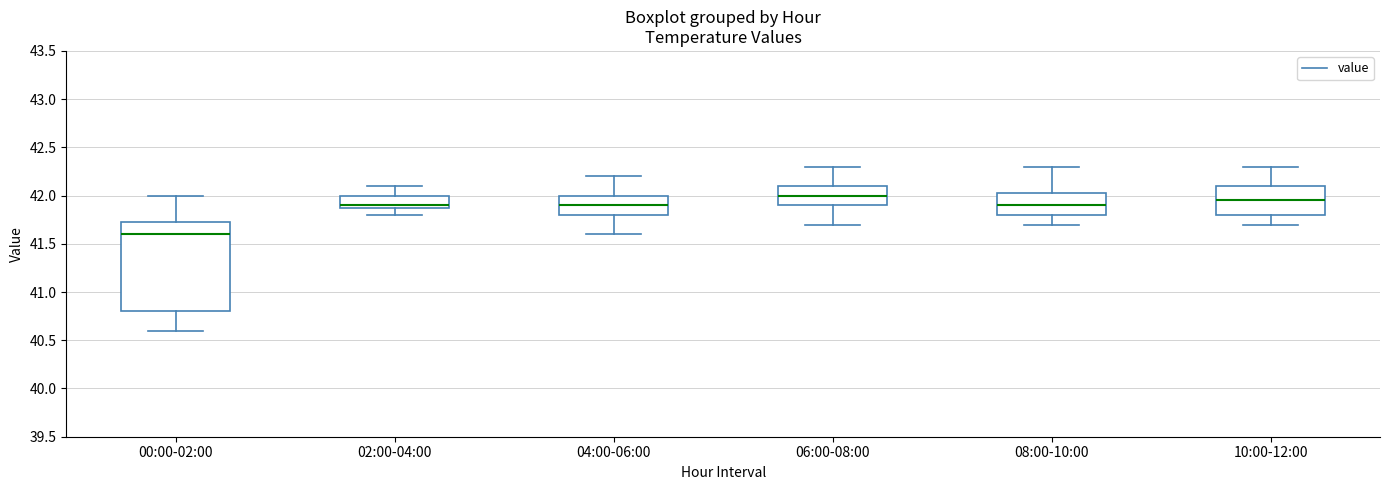

Where is the upper edge of the box for 00:00-02:00 on the y-axis? The values are not printed on the chart, so give them approximately, as read against the axis.

41.75